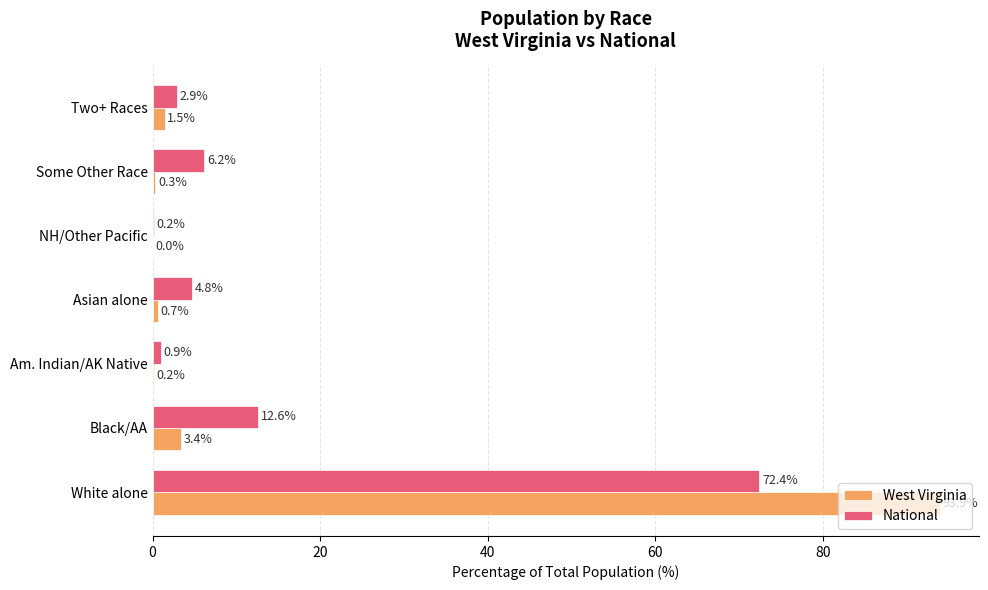

Where is West Virginia nearest to the value 46?

Black/AA